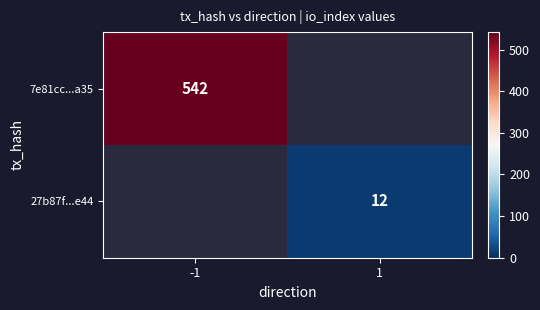

Is it true that 27b87f...e44 equals 18 at 1?

False